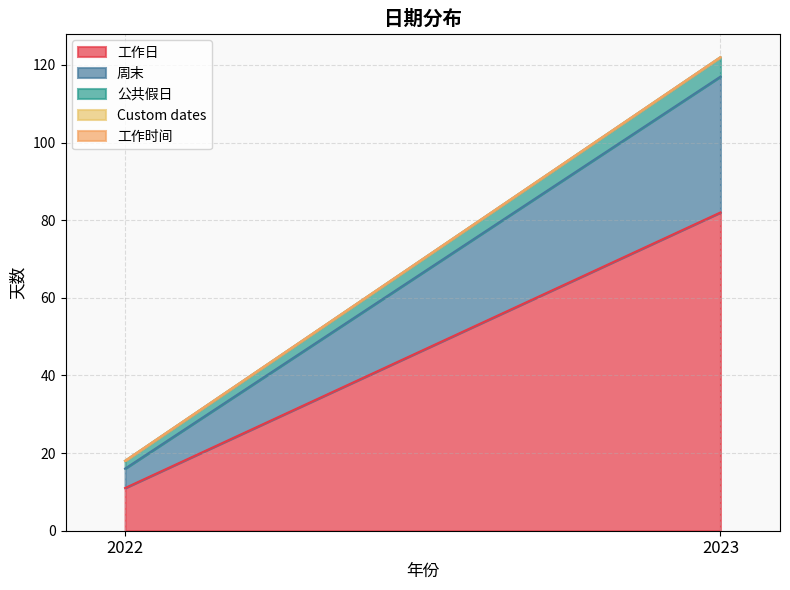

What is the difference between the 公共假日 values at 2022 and 2023?

3